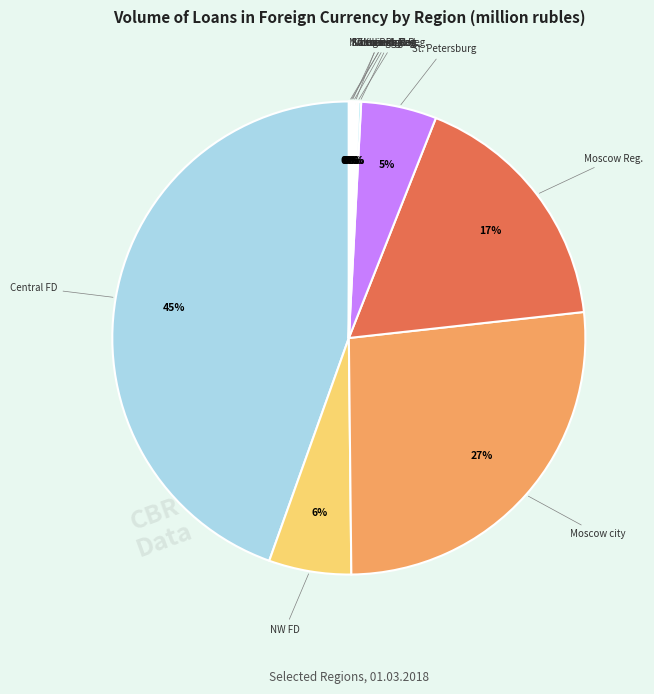

To the nearest percent, what is the difference between the largest and smallest slice percentages?

44%